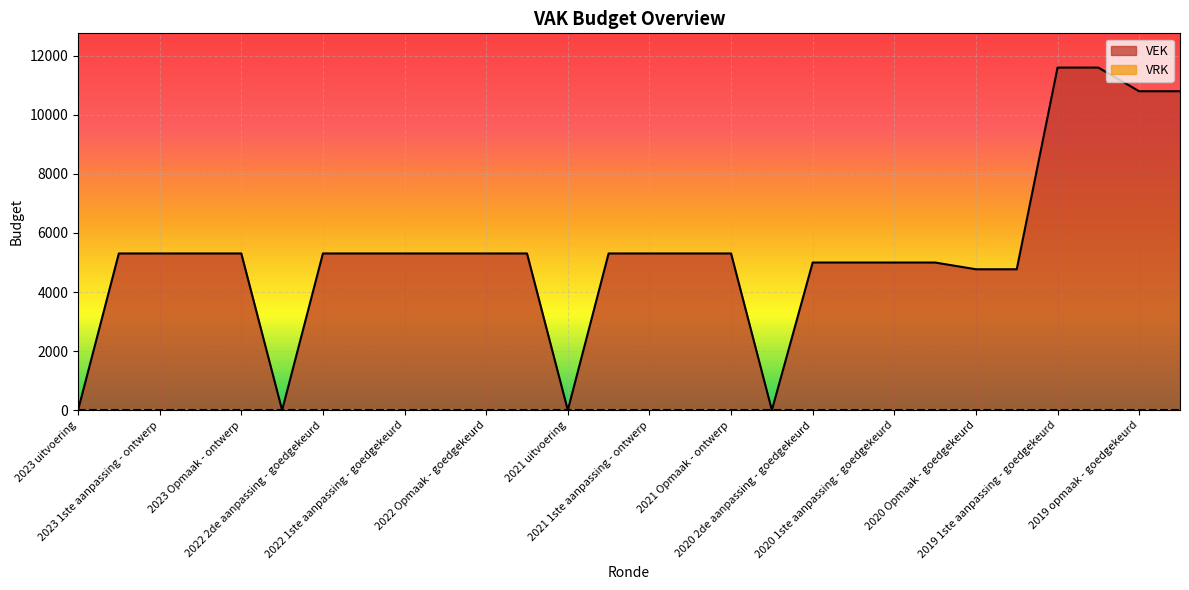

The chart shows a value of -4561 at 2022 uitvoering. True or false?

False